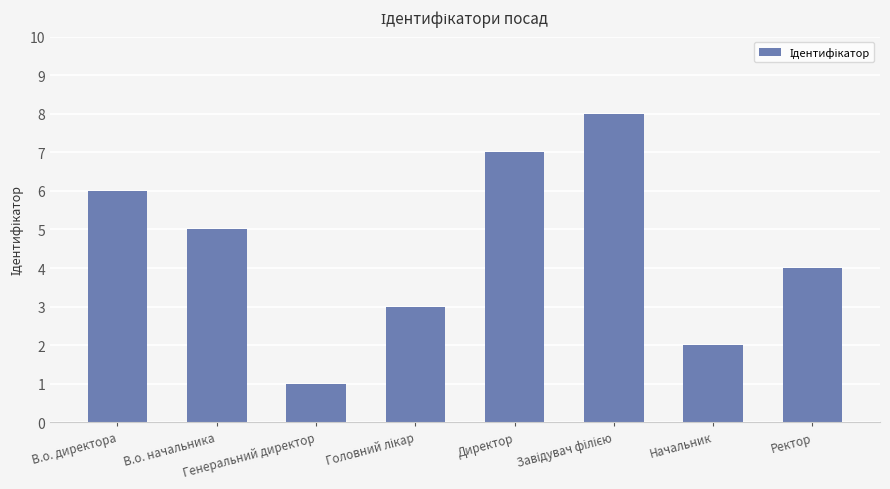

How many bars are there in total?

8